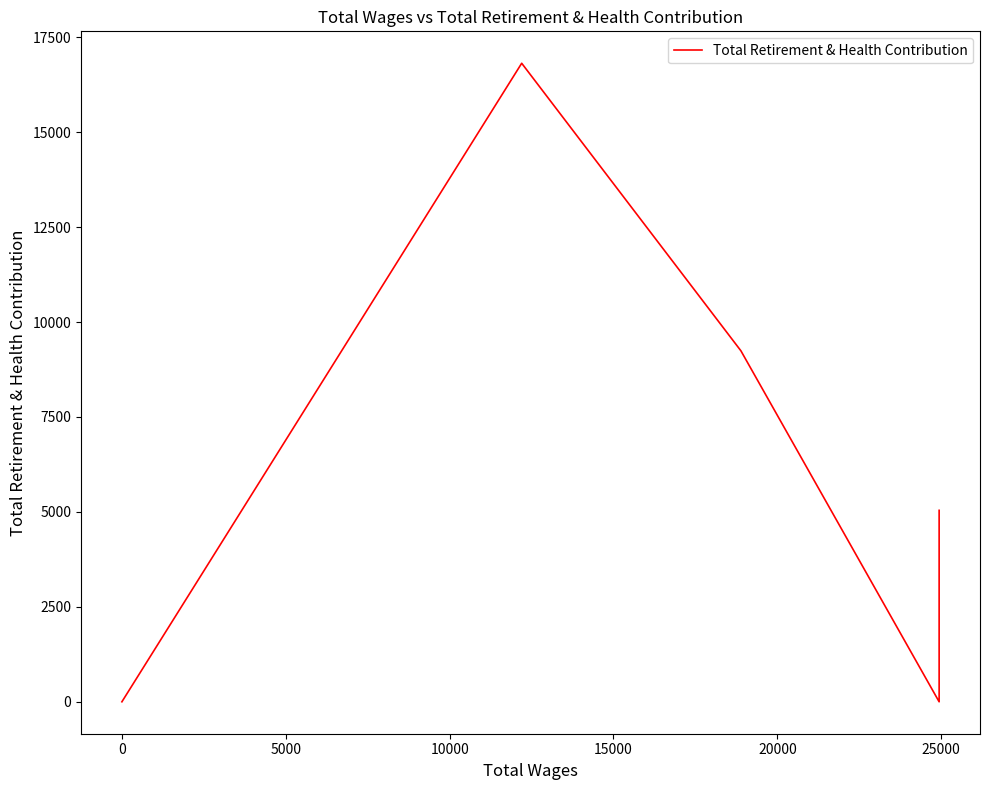

The chart shows a value of 6150 at 5000. True or false?

False